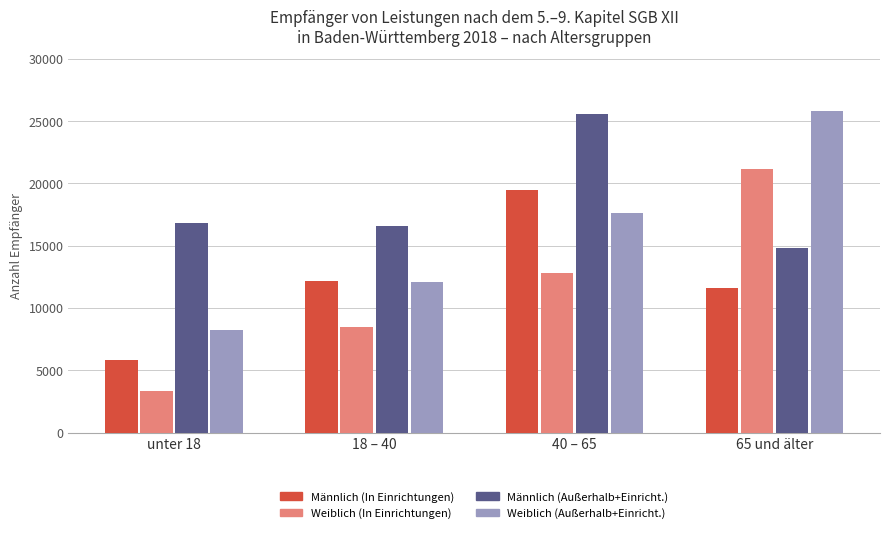

What is the difference between the maximum and minimum values in the Weiblich (Außerhalb+Einricht.) series?

17557